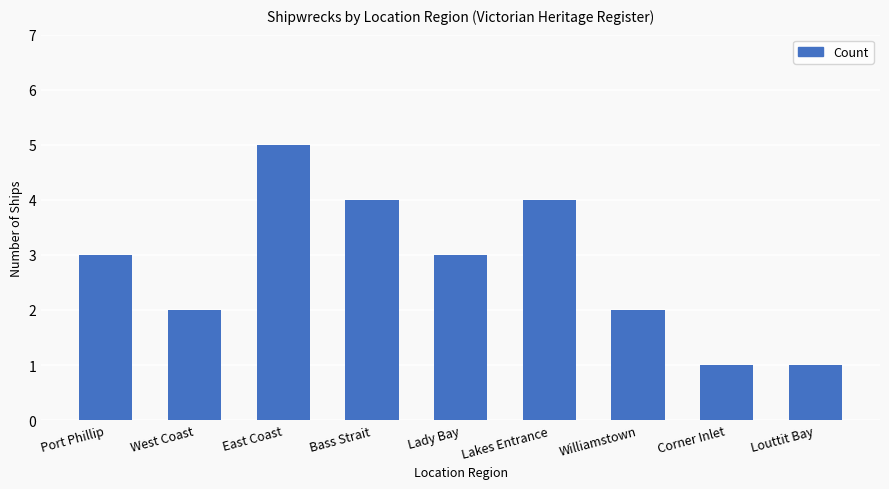

Reading right to left, what are all the values shown in this chart?

1	1	2	4	3	4	5	2	3